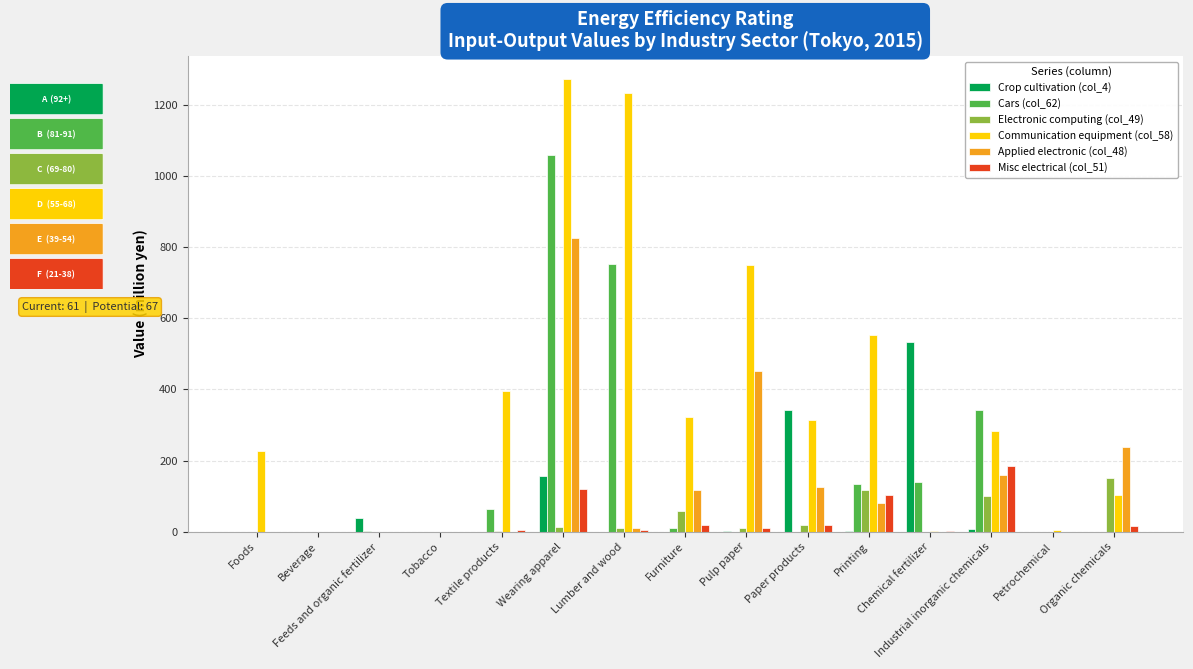

Which series has the largest total across all categories?

Communication equipment (col_58)